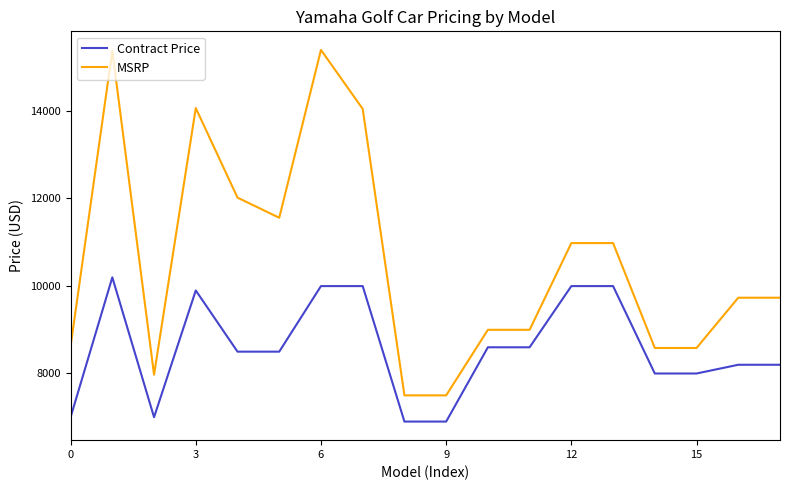

Which series has the widest spread of values?

MSRP